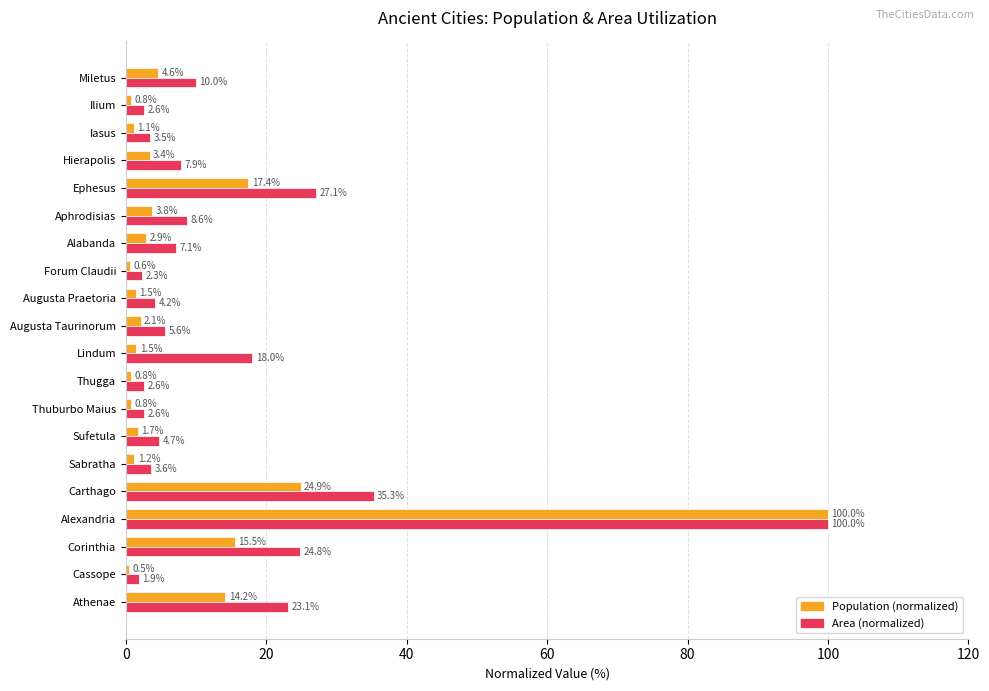

How many data points in Area (normalized) are less than 7?

10